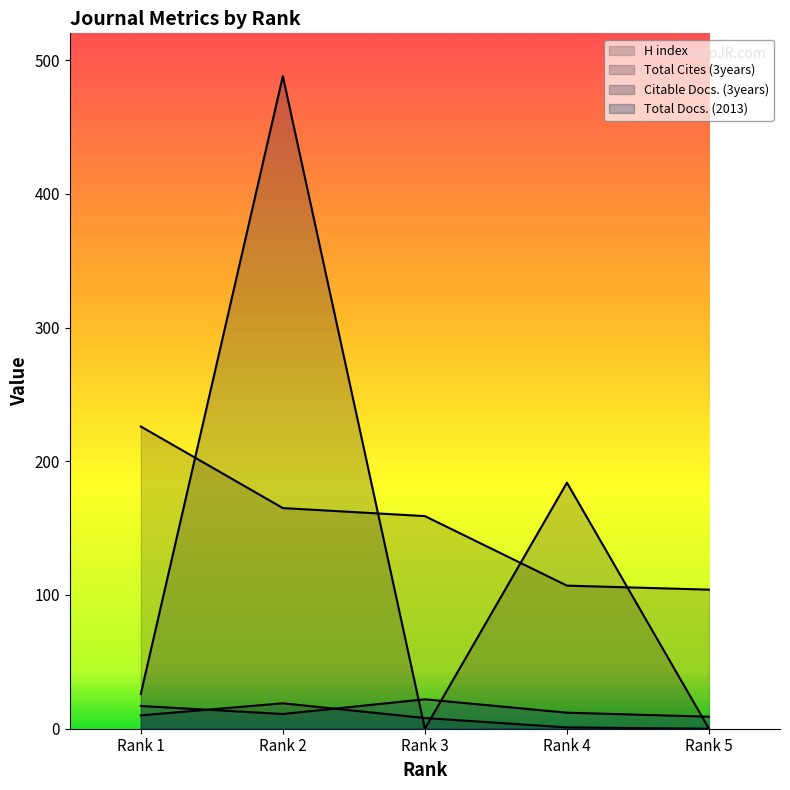

Reading right to left, what are all the values shown in this chart?

H index: Rank 5=104	Rank 4=107	Rank 3=159	Rank 2=165	Rank 1=226
Total Cites (3years): Rank 5=0	Rank 4=184	Rank 3=0	Rank 2=488	Rank 1=26
Citable Docs. (3years): Rank 5=0	Rank 4=1	Rank 3=8	Rank 2=19	Rank 1=10
Total Docs. (2013): Rank 5=9	Rank 4=12	Rank 3=22	Rank 2=11	Rank 1=17